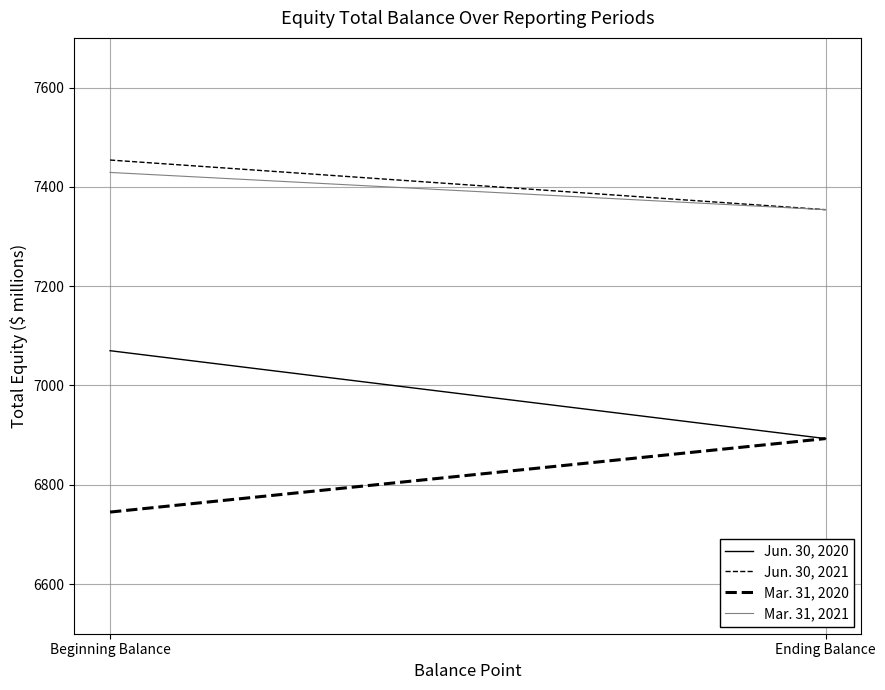

Which label corresponds to the largest value in the chart?

Beginning Balance